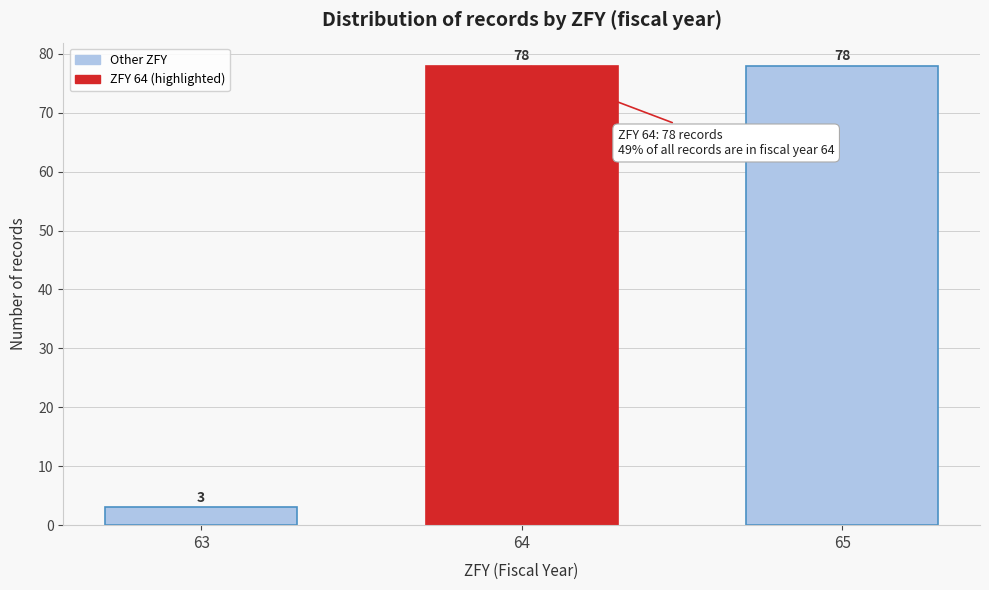

Reading right to left, transcribe all the data shown in this chart.

78	78	3